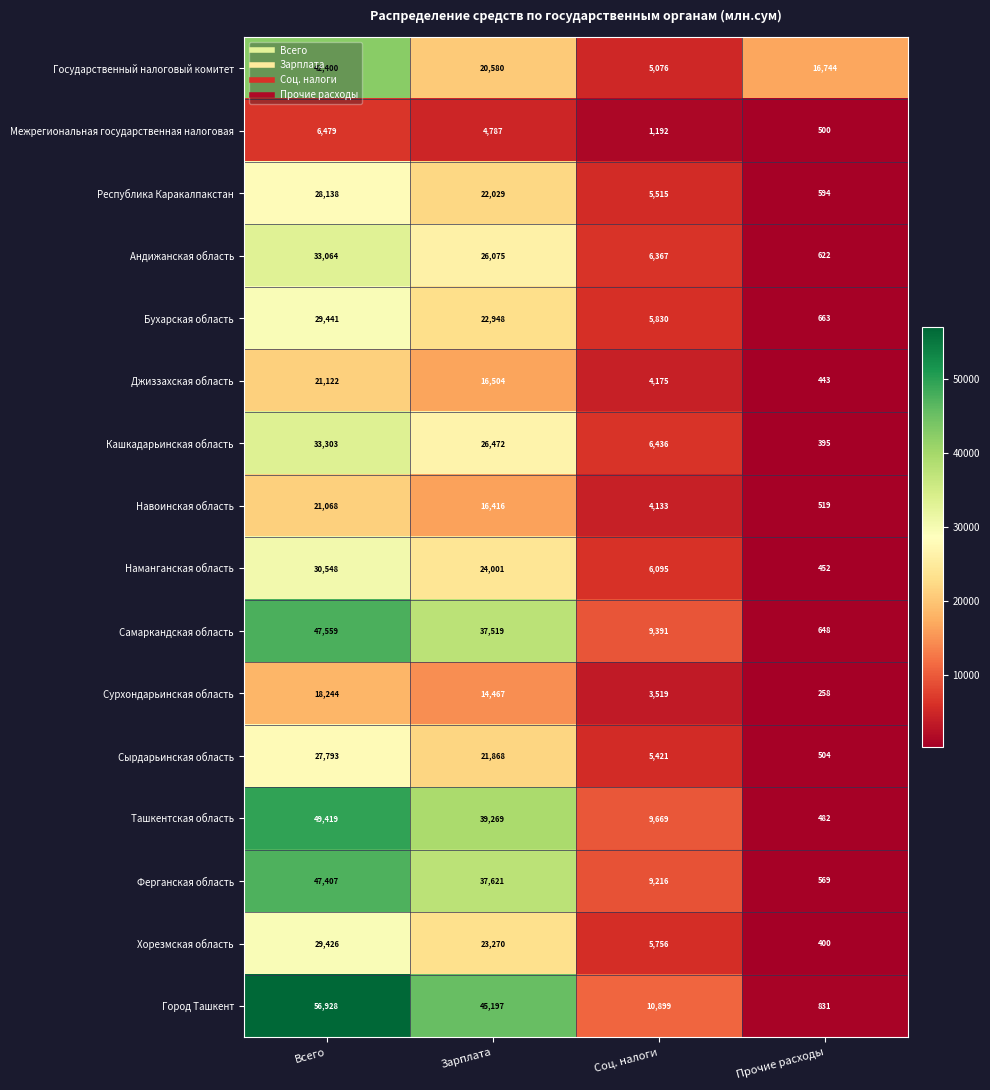

What is the difference between the Наманганская область values at Зарплата and Прочие расходы?

23549